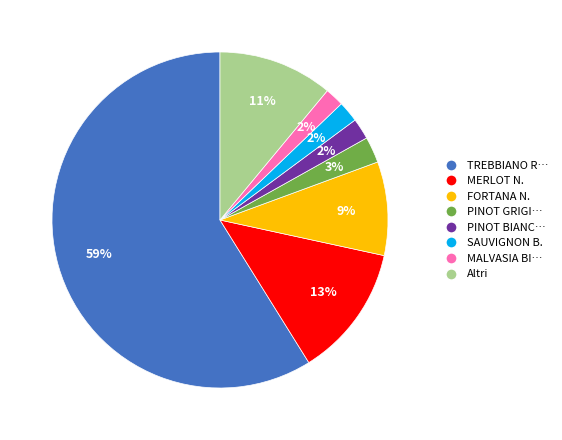

Is there any slice that represents more than half of the pie?

Yes